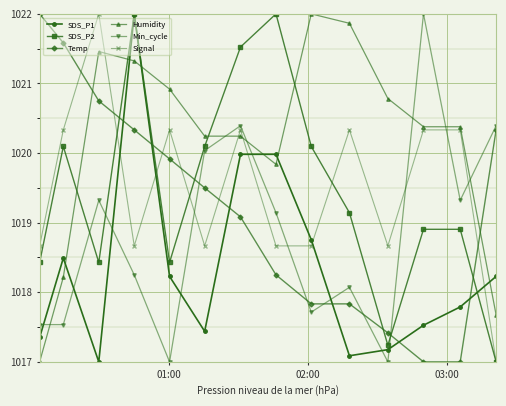

What is the maximum value shown in the chart?

1022.0